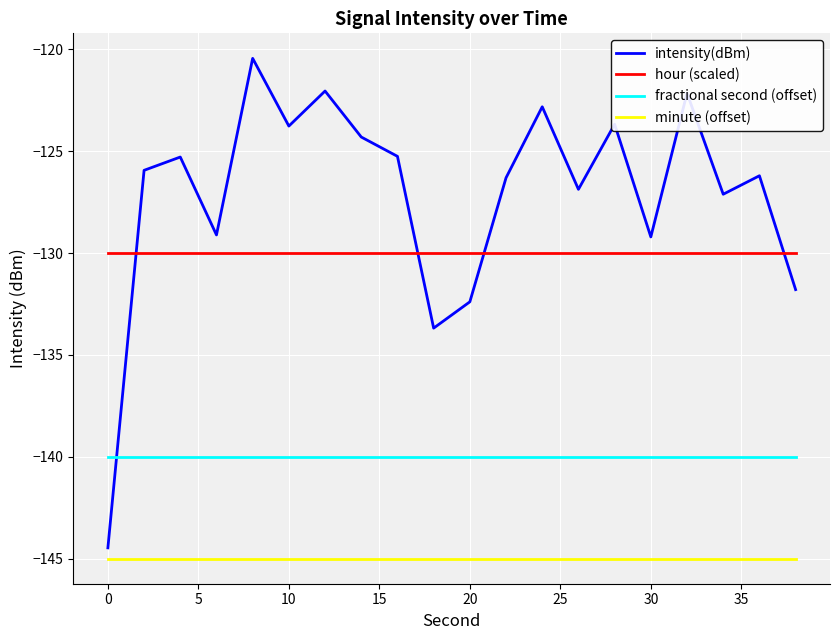

How many intersections are there between fractional second (offset) and intensity(dBm)?

1